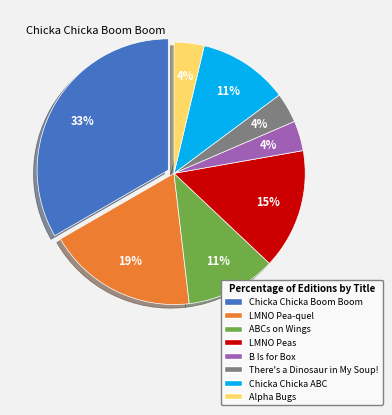

To the nearest percent, what percentage of the pie is Alpha Bugs?

4%